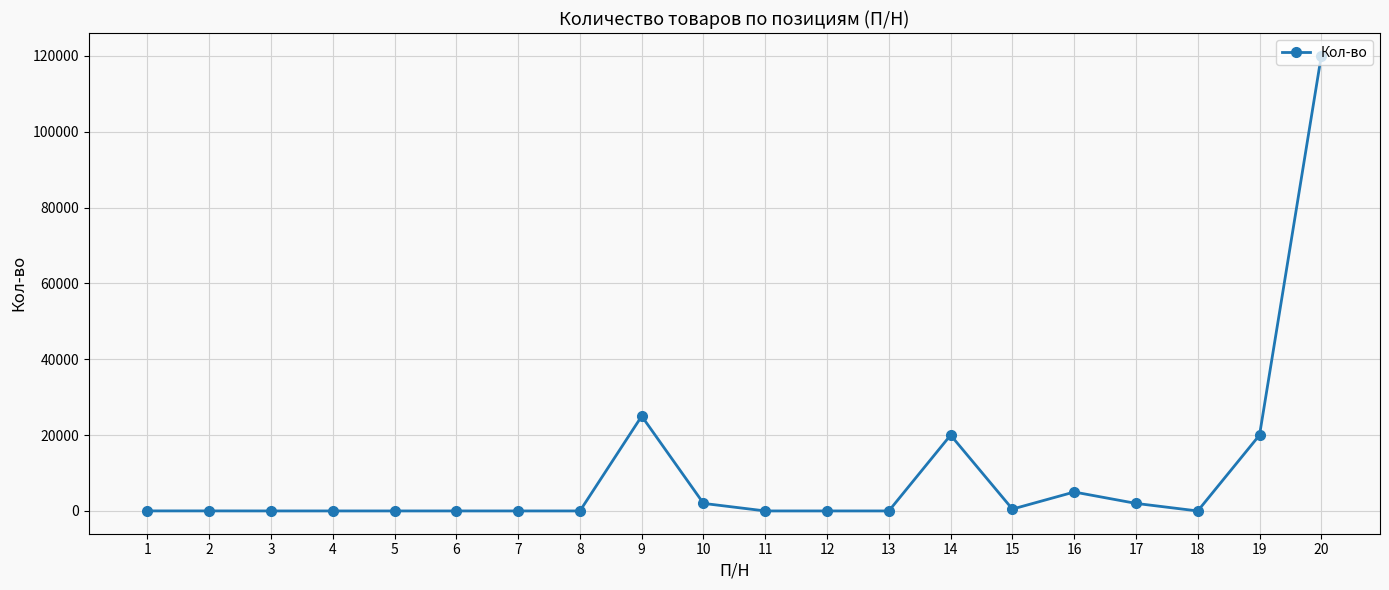

What is the difference between the maximum and minimum values?

119995